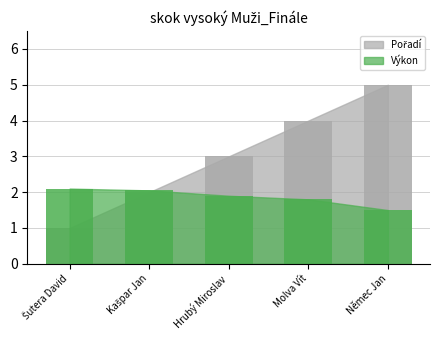

List the series in order of their overall mean, highest first.

Pořadí, Výkon